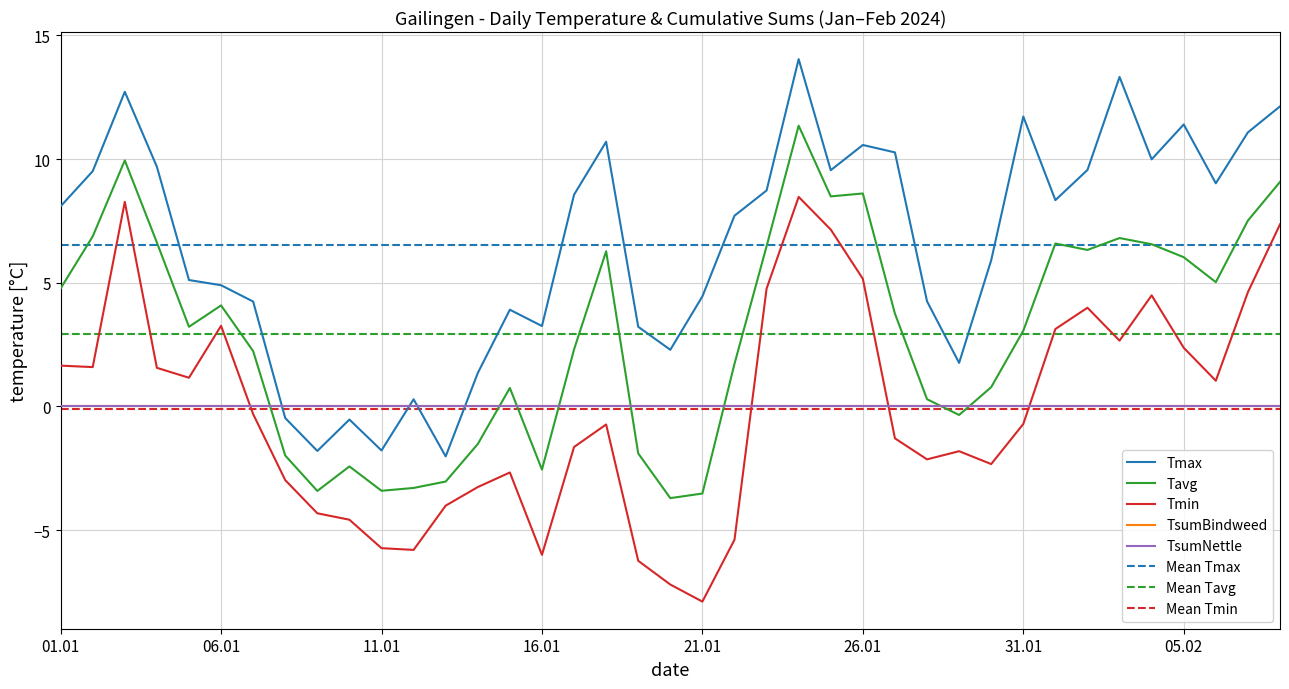

How many values in Tmin are below zero?

21